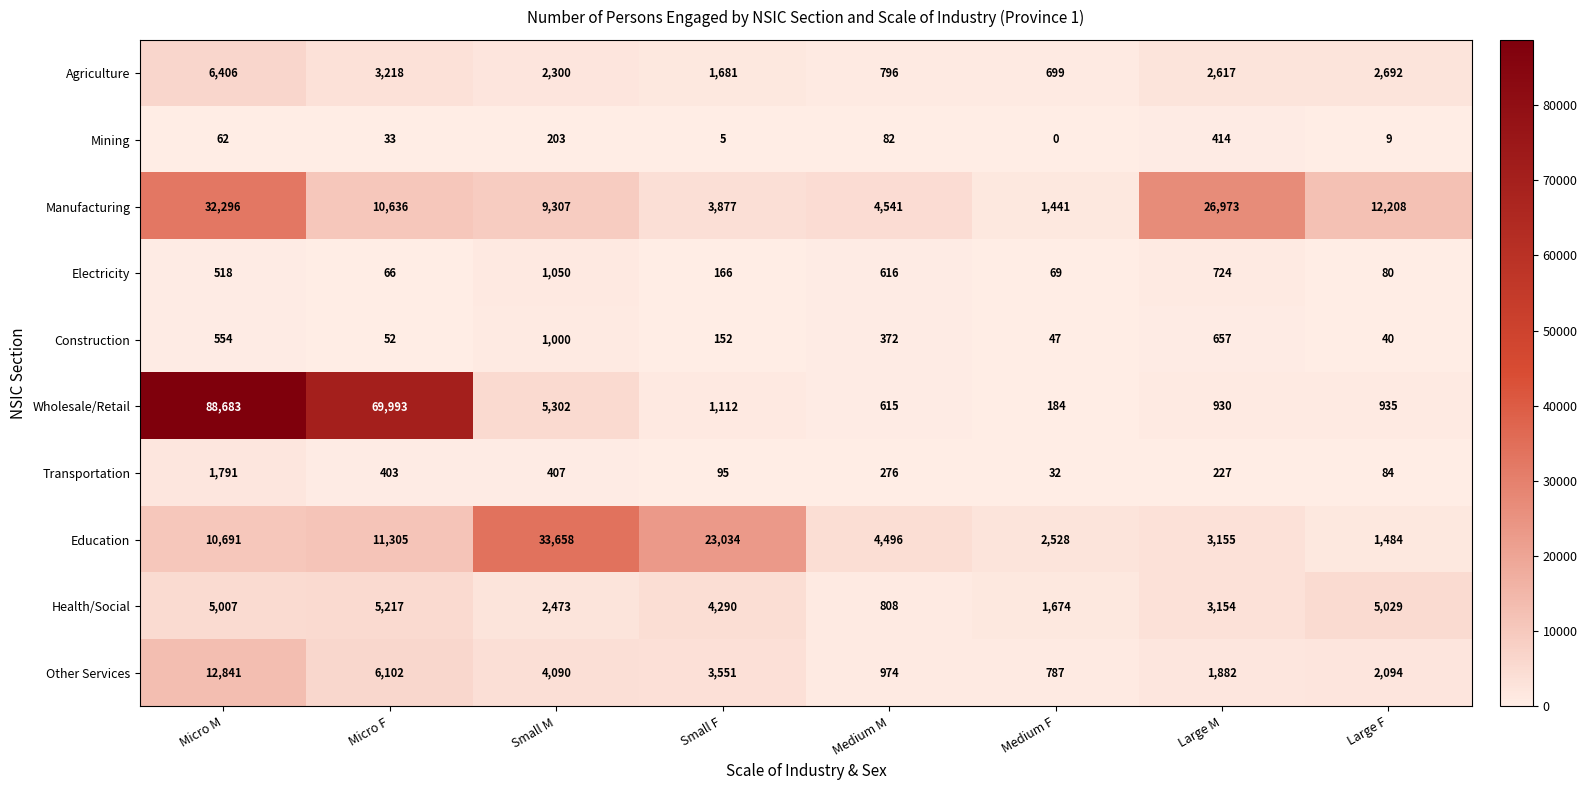

At which category does the chart reach its minimum across all series?

Medium F